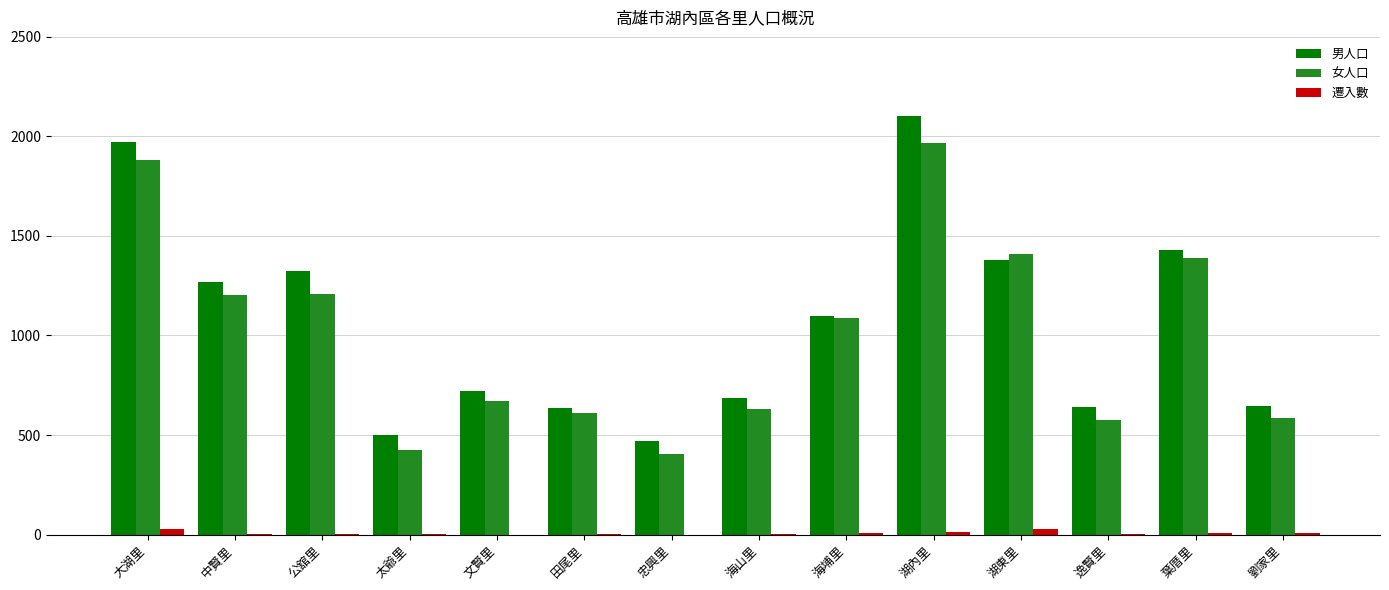

What is the greatest value displayed?

2103